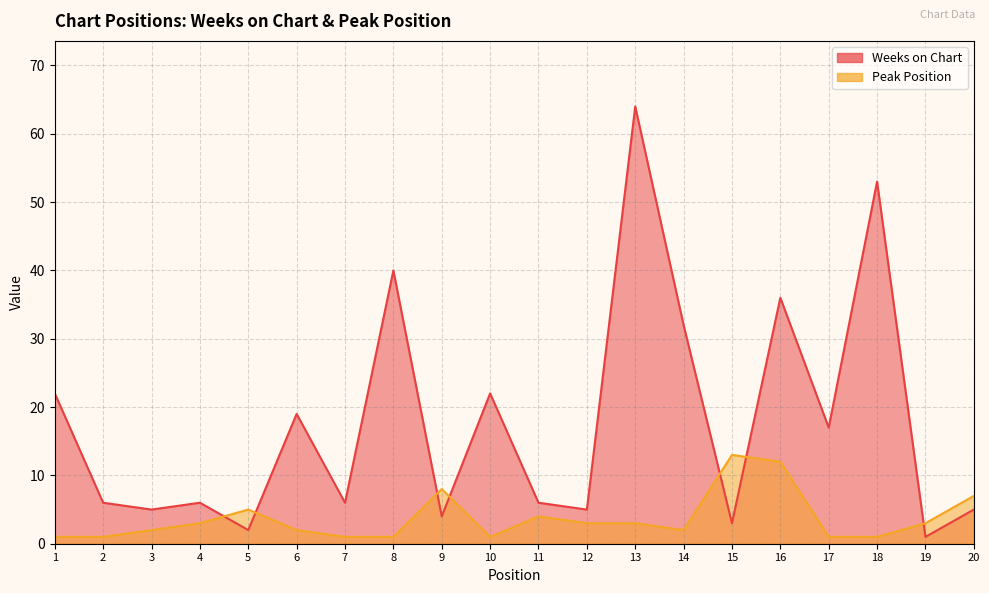

What is the smallest value displayed?

1